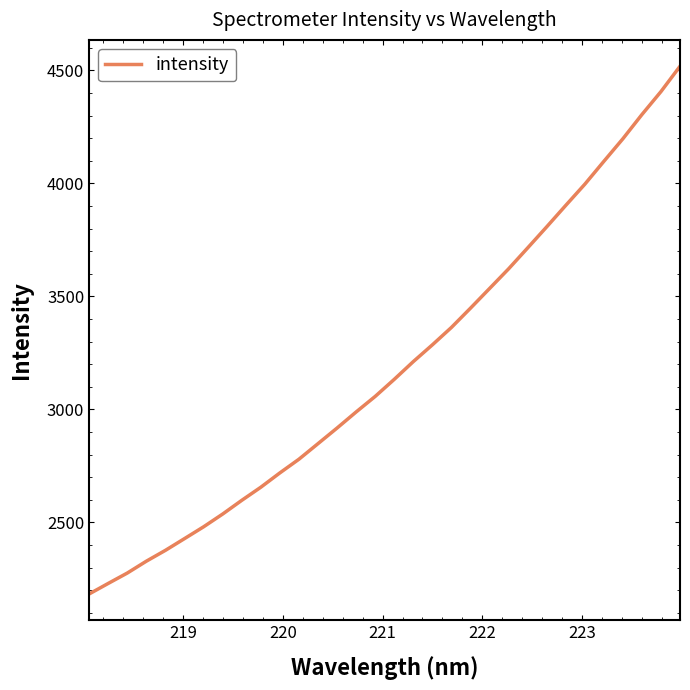

What is the sum of all values?

101948.4